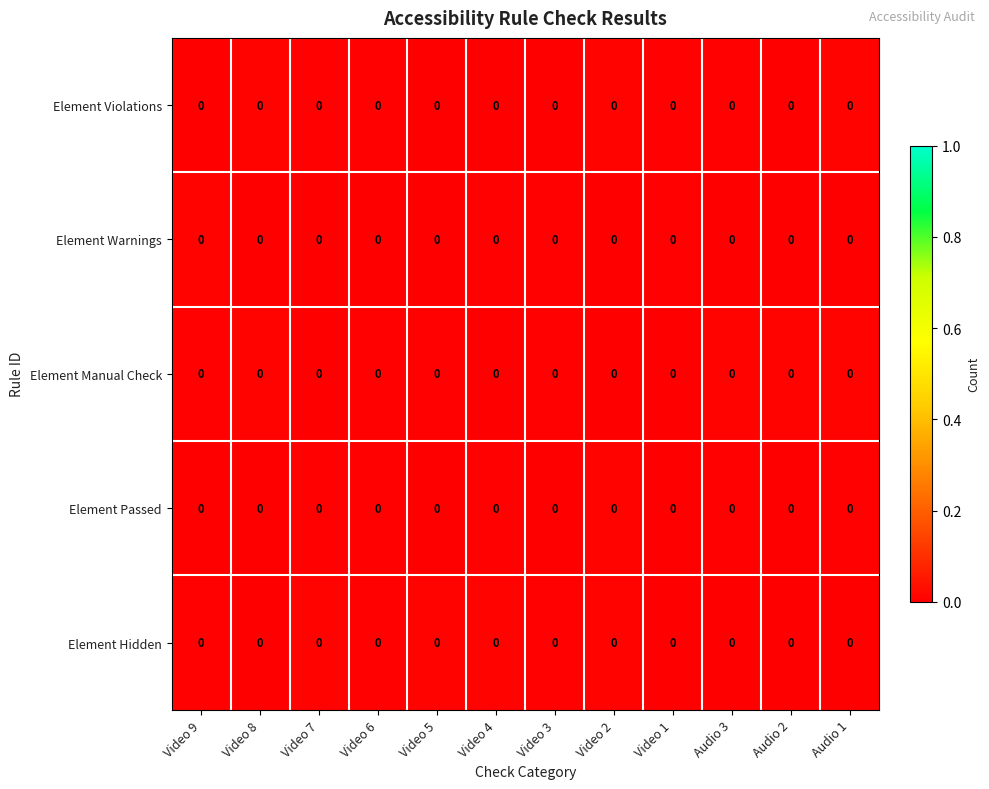

Which series has the largest range (max minus min)?

Element Violations